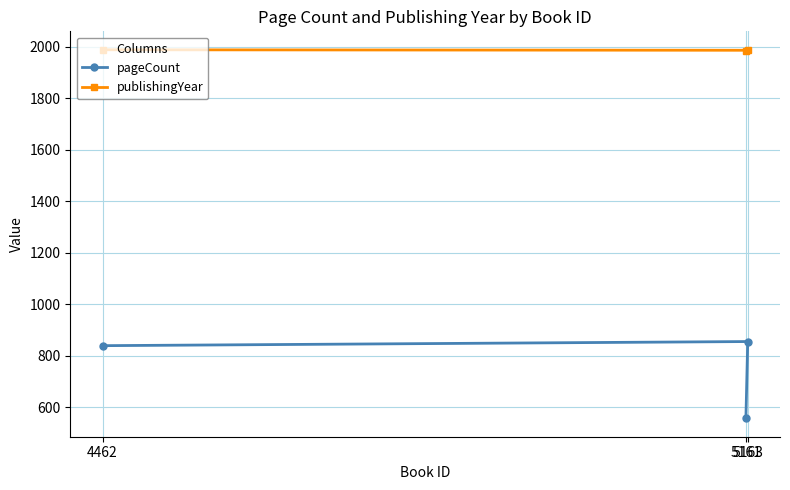

Is this an area chart (filled region under the line)?

No